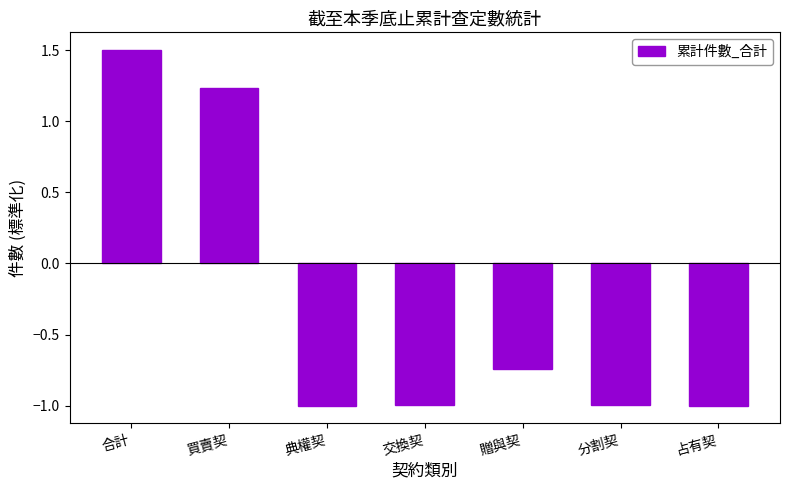

What is the difference between the values at 買賣契 and 占有契?

2.2